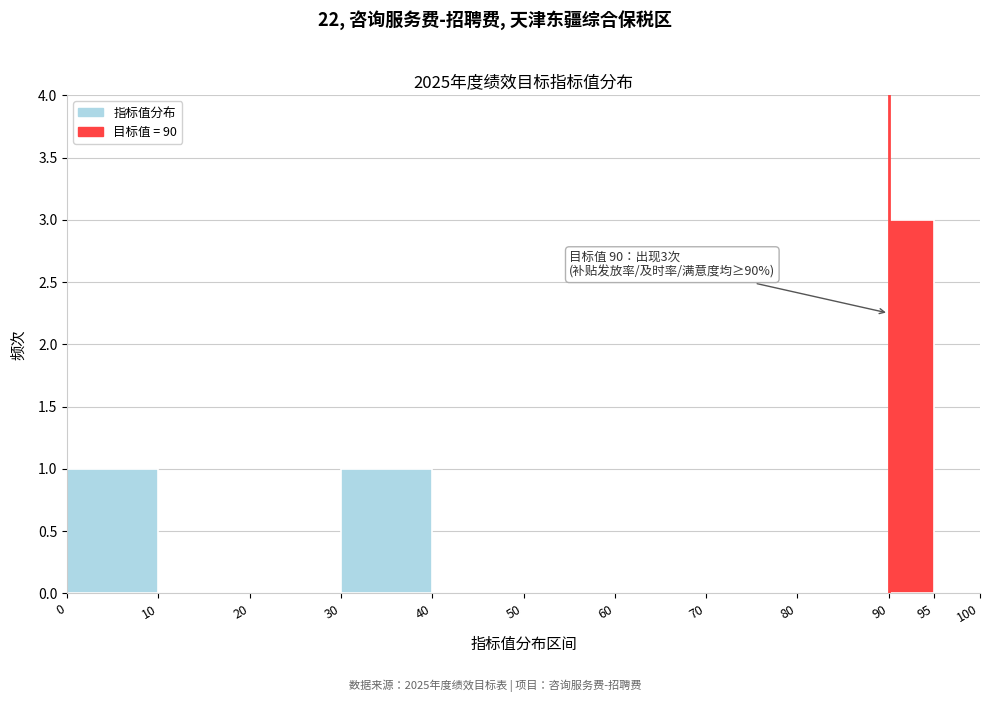

Over which range of the x-axis is the bar tallest?

90 to 95